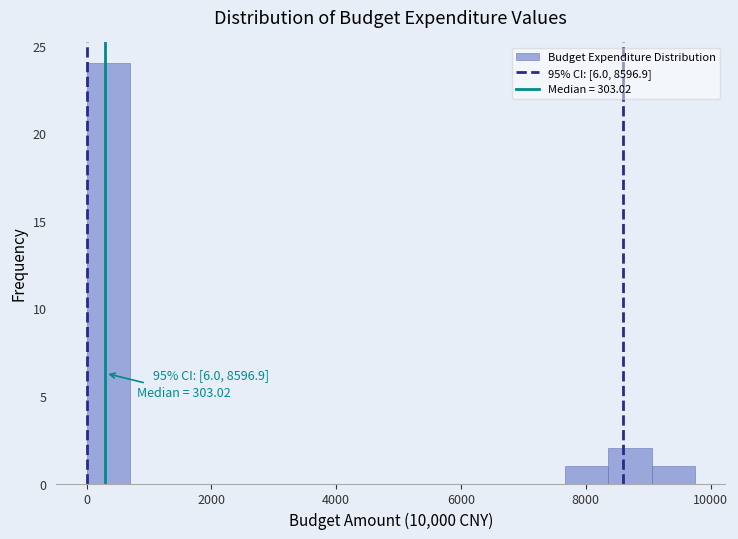

Around what value on the x-axis is the tallest bar? Give the approximate position of its centre, as read against the axis.

400